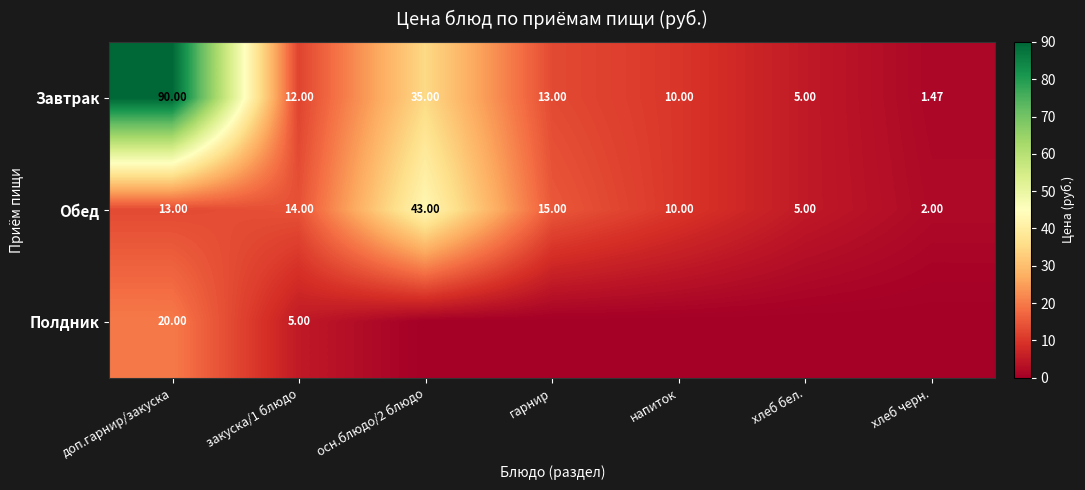

At закуска/1 блюдо, list the series in order from largest to smallest.

Обед, Завтрак, Полдник